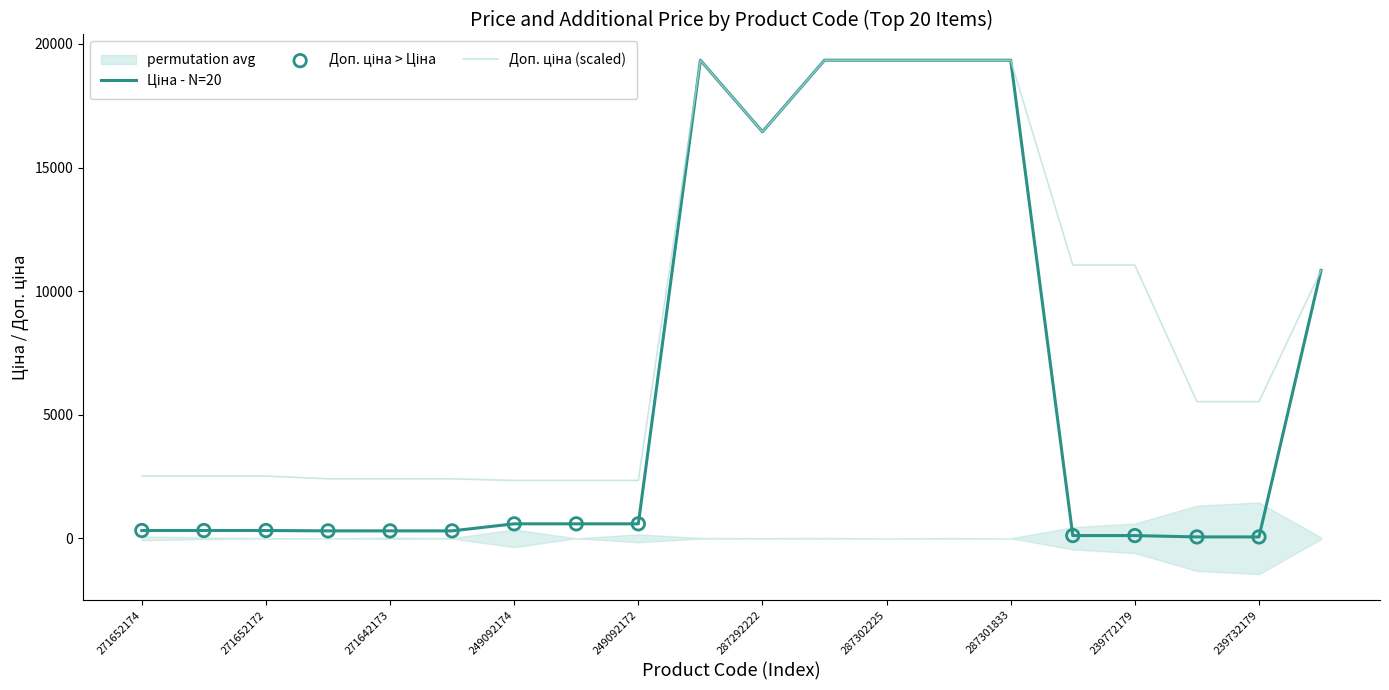

Which series contains the highest Y value?

Ціна